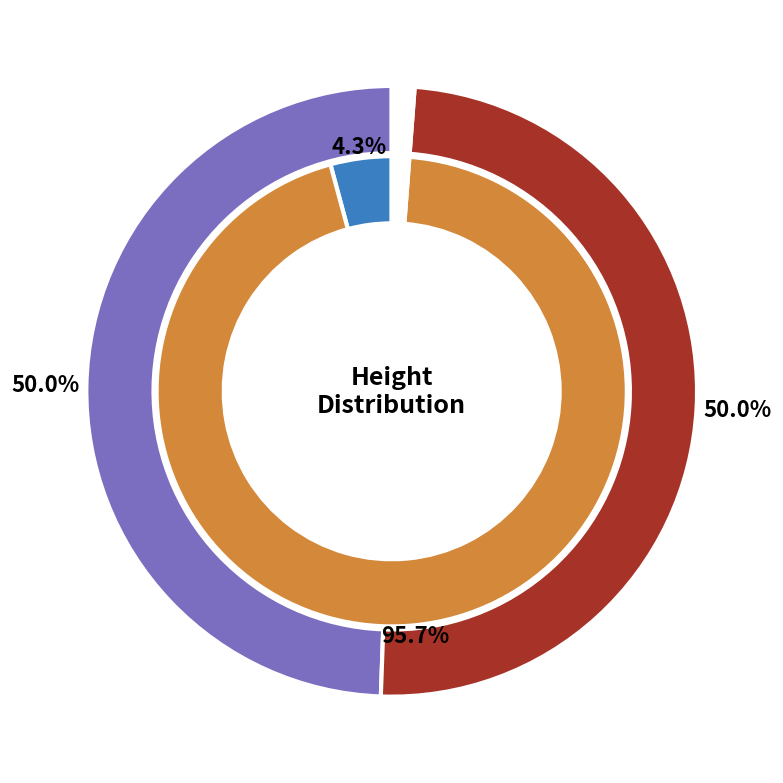

Approximately how many times larger is the value at 4453 compared to 4459?

1.0